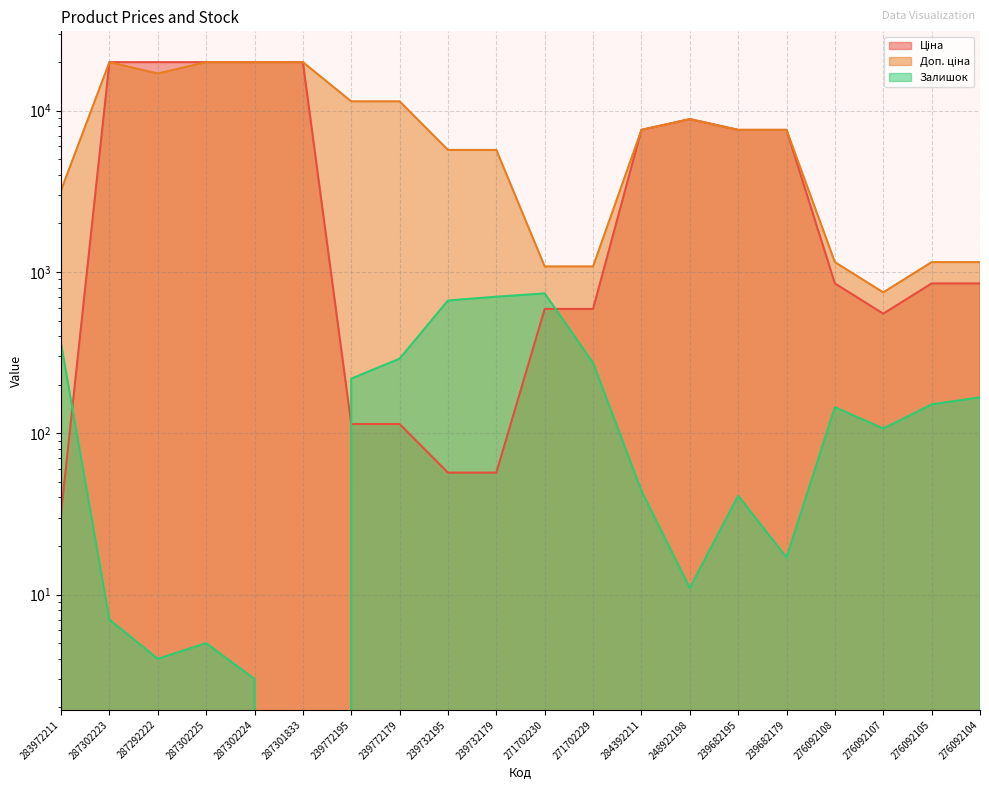

Rank the categories by Доп. ціна value from highest to lowest.

287302223, 287302225, 287302224, 287301833, 287292222, 239772195, 239772179, 248922198, 284392211, 239682195, 239682179, 239732195, 239732179, 283972211, 276092108, 276092105, 276092104, 271702230, 271702229, 276092107